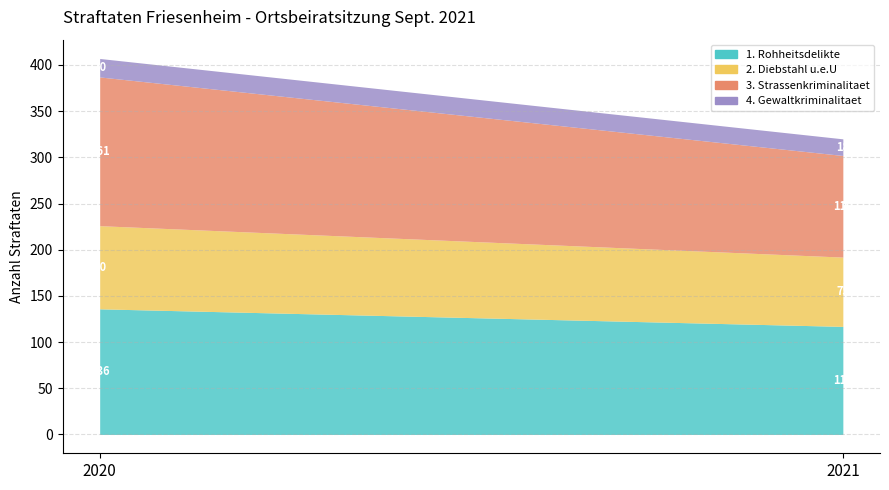

What is the total value across all series at 2020?

407